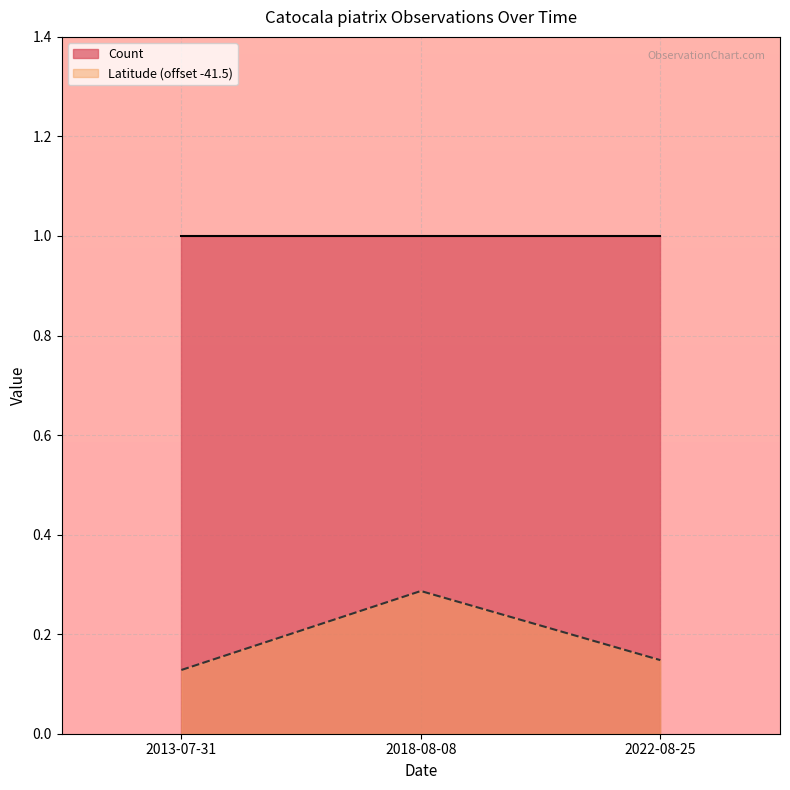

What is the approximate value at 2018-08-08?

0.3